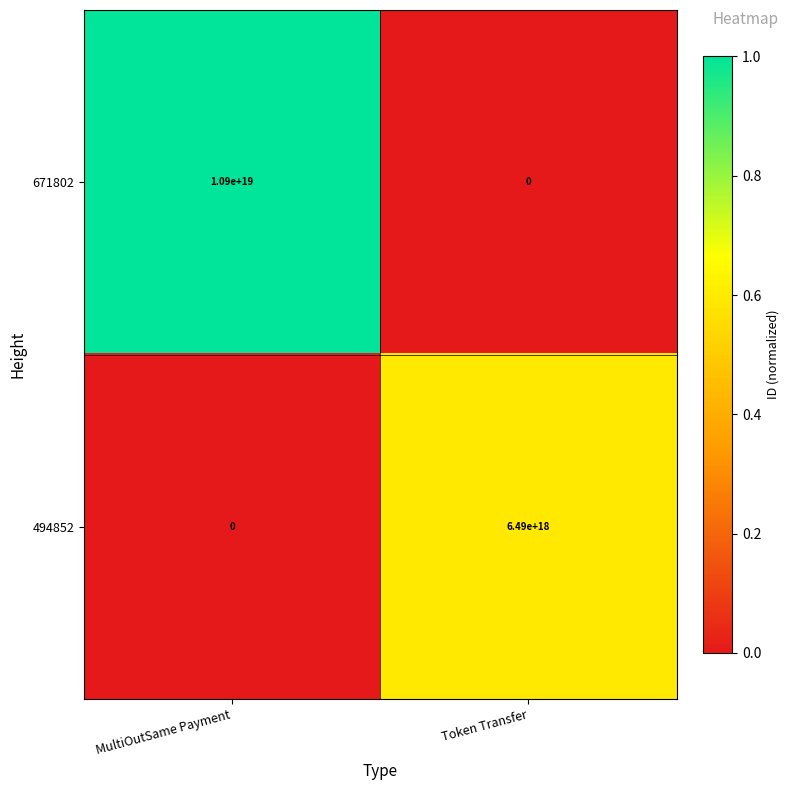

Is the value of 494852 at Token Transfer greater than the value of 671802 at MultiOutSame Payment?

No